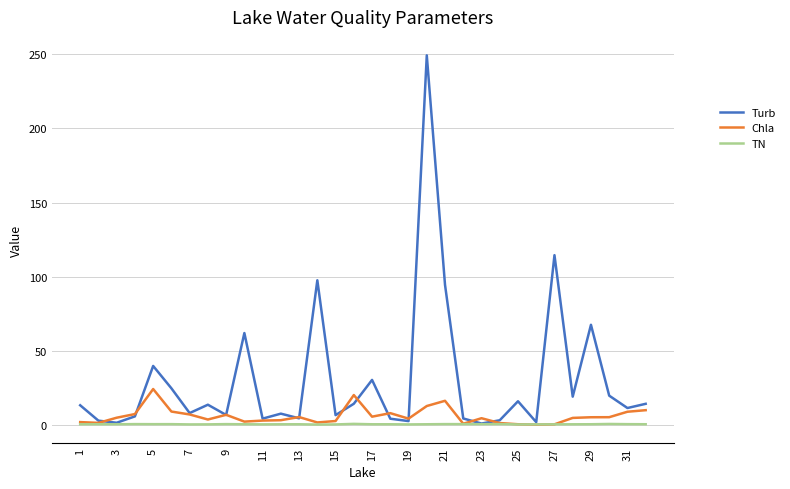

List the series in order of their peak value, highest first.

Turb, Chla, TN